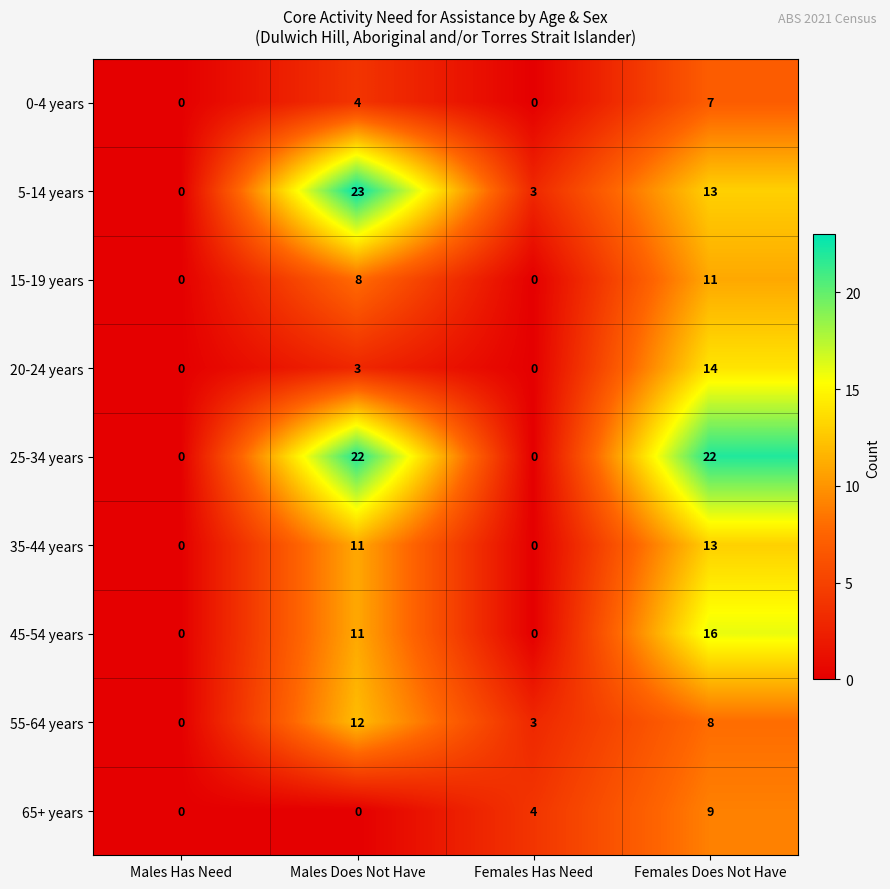

What is the difference between the highest and lowest values at Males Does Not Have?

23